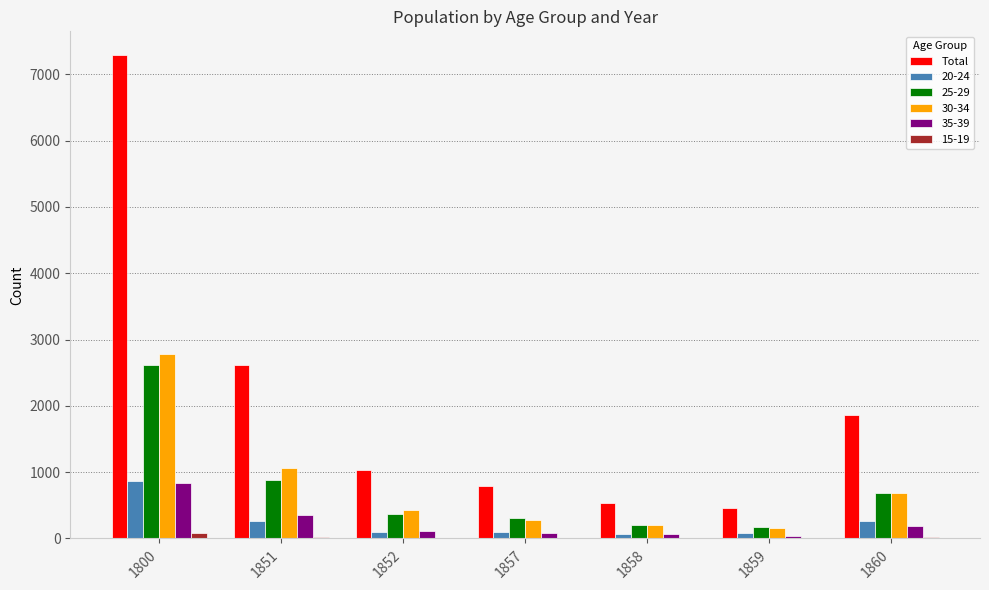

What is the sum of all Total values?

14566